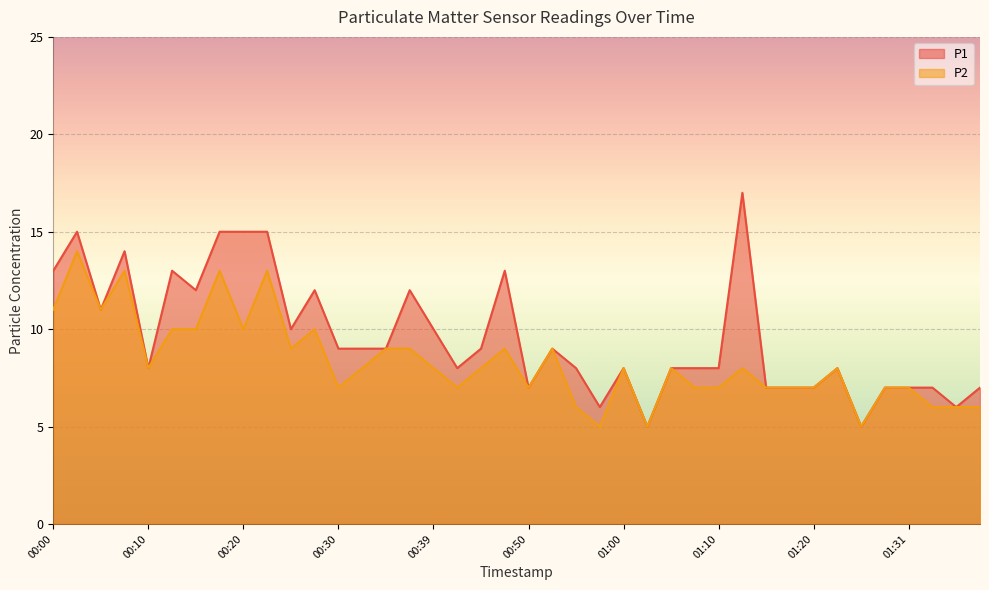

Between 00:45 and 01:10, which series saw the biggest shift?

P1